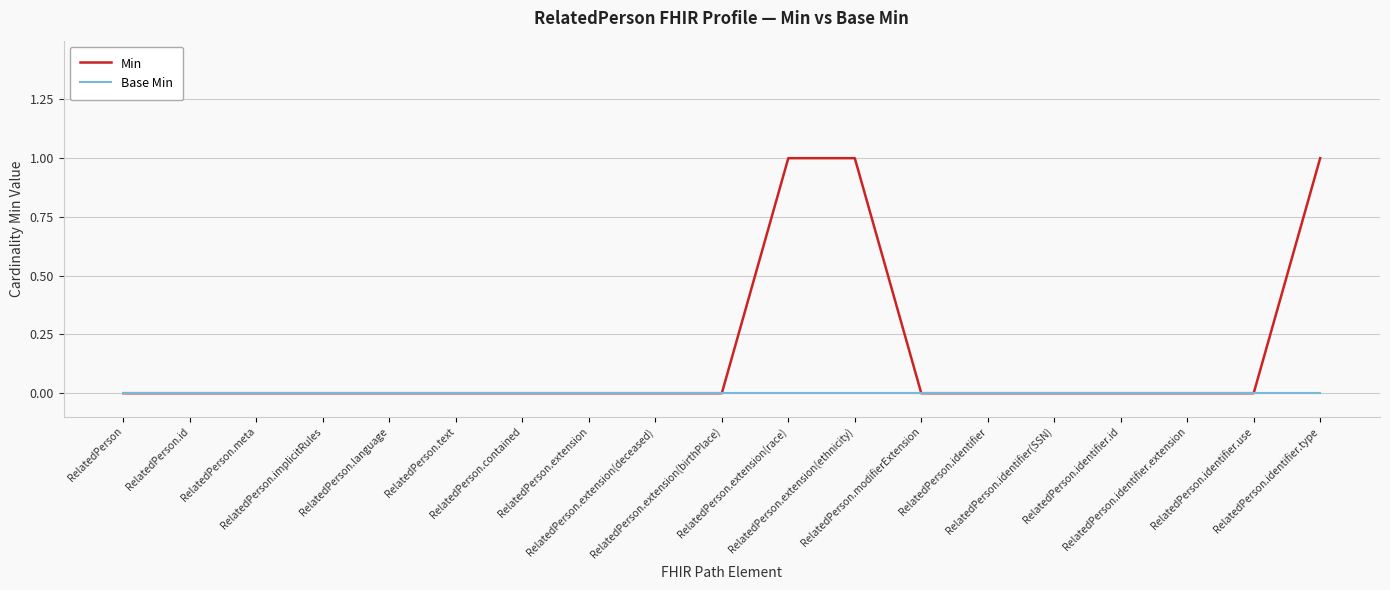

Rank the series by their average value, from highest to lowest.

Min, Base Min